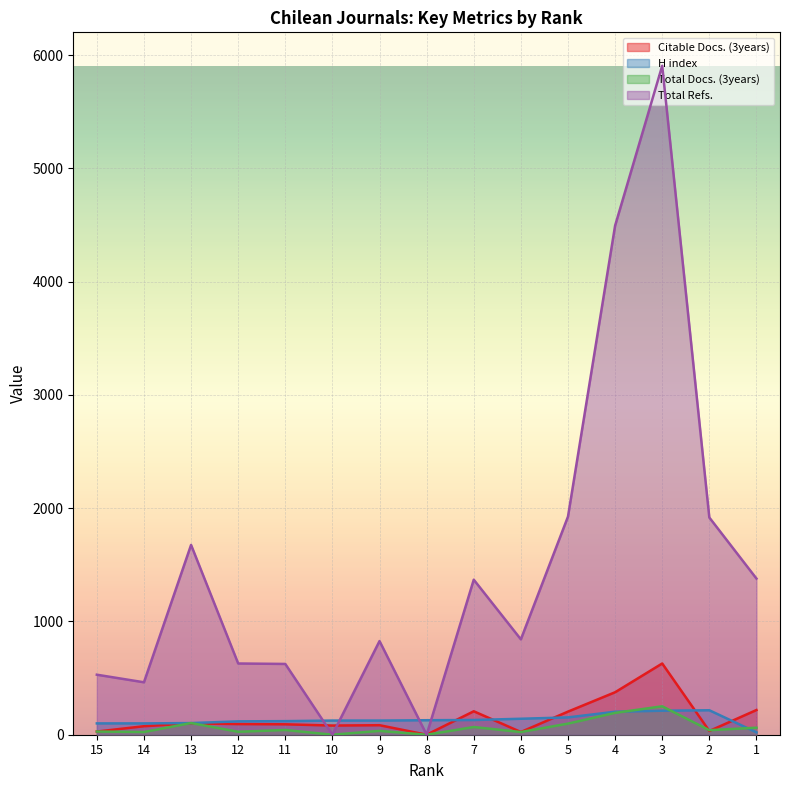

What is the value of the H index point at the 1st from the left?

100